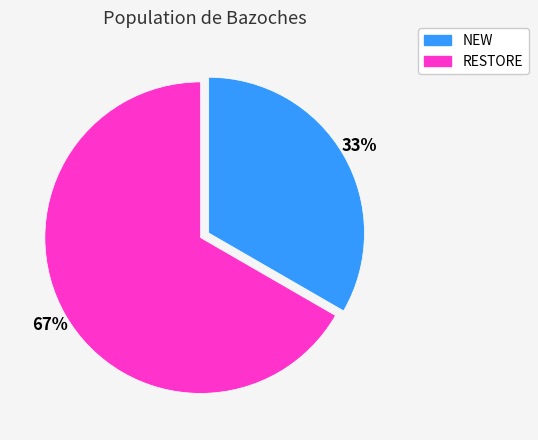

To the nearest percent, what is the average slice percentage?

50%